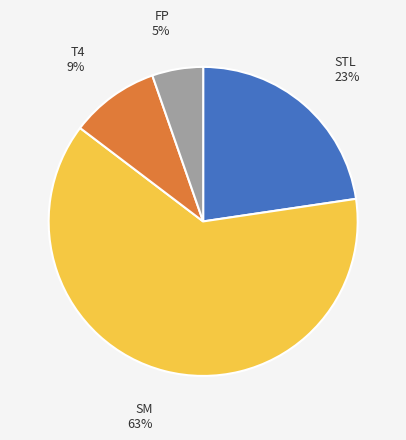

How many segments does this pie chart have?

4